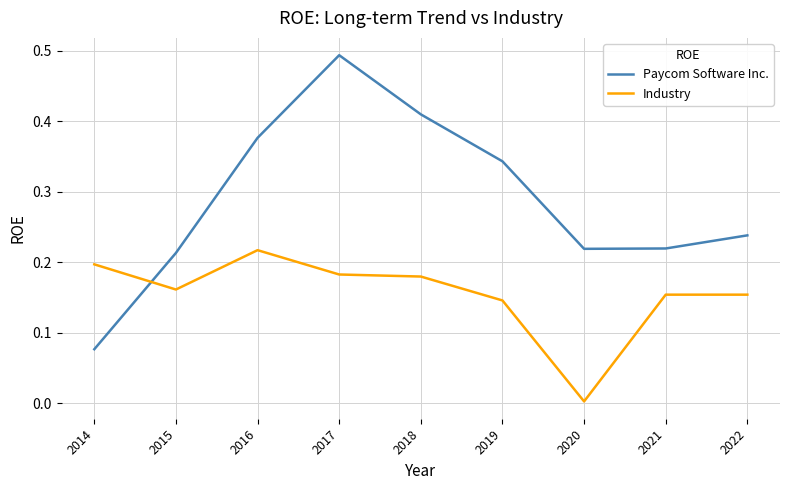

Which series has the largest range (max minus min)?

Paycom Software Inc.